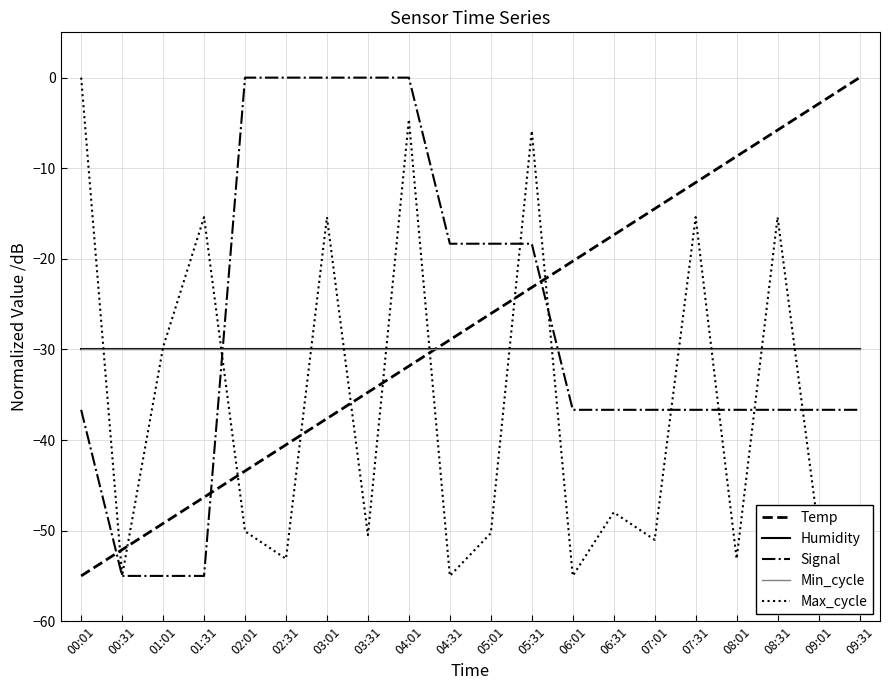

Reading right to left, extract all data points from this chart.

Temp: 0.0	-2.9	-5.8	-8.7	-11.6	-14.5	-17.4	-20.3	-23.2	-26.1	-28.9	-31.8	-34.7	-37.6	-40.5	-43.4	-46.3	-49.2	-52.1	-55.0
Humidity: -30.0	-30.0	-30.0	-30.0	-30.0	-30.0	-30.0	-30.0	-30.0	-30.0	-30.0	-30.0	-30.0	-30.0	-30.0	-30.0	-30.0	-30.0	-30.0	-30.0
Signal: -36.7	-36.7	-36.7	-36.7	-36.7	-36.7	-36.7	-36.7	-18.3	-18.3	-18.3	0.0	0.0	0.0	0.0	0.0	-55.0	-55.0	-55.0	-36.7
Min_cycle: -30.0	-30.0	-30.0	-30.0	-30.0	-30.0	-30.0	-30.0	-30.0	-30.0	-30.0	-30.0	-30.0	-30.0	-30.0	-30.0	-30.0	-30.0	-30.0	-30.0
Max_cycle: -50.5	-50.1	-15.4	-53.1	-15.4	-51.0	-48.0	-55.0	-5.9	-50.3	-55.0	-4.6	-50.5	-15.4	-53.1	-50.1	-15.4	-29.8	-55.0	0.0